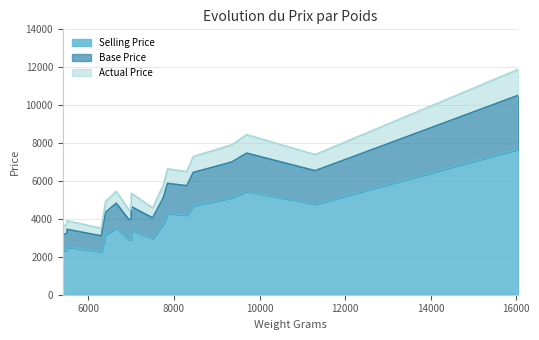

True or false: Selling Price has a value of 4198 at 8300.

True